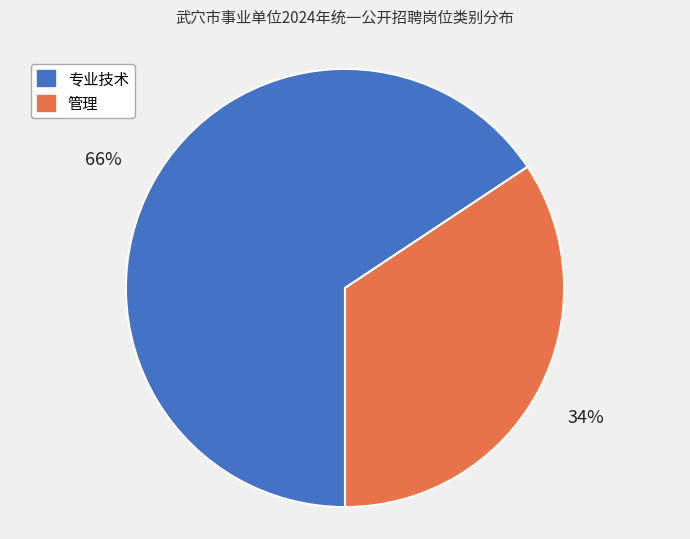

Is it true that 专业技术 is 55% of the pie?

False